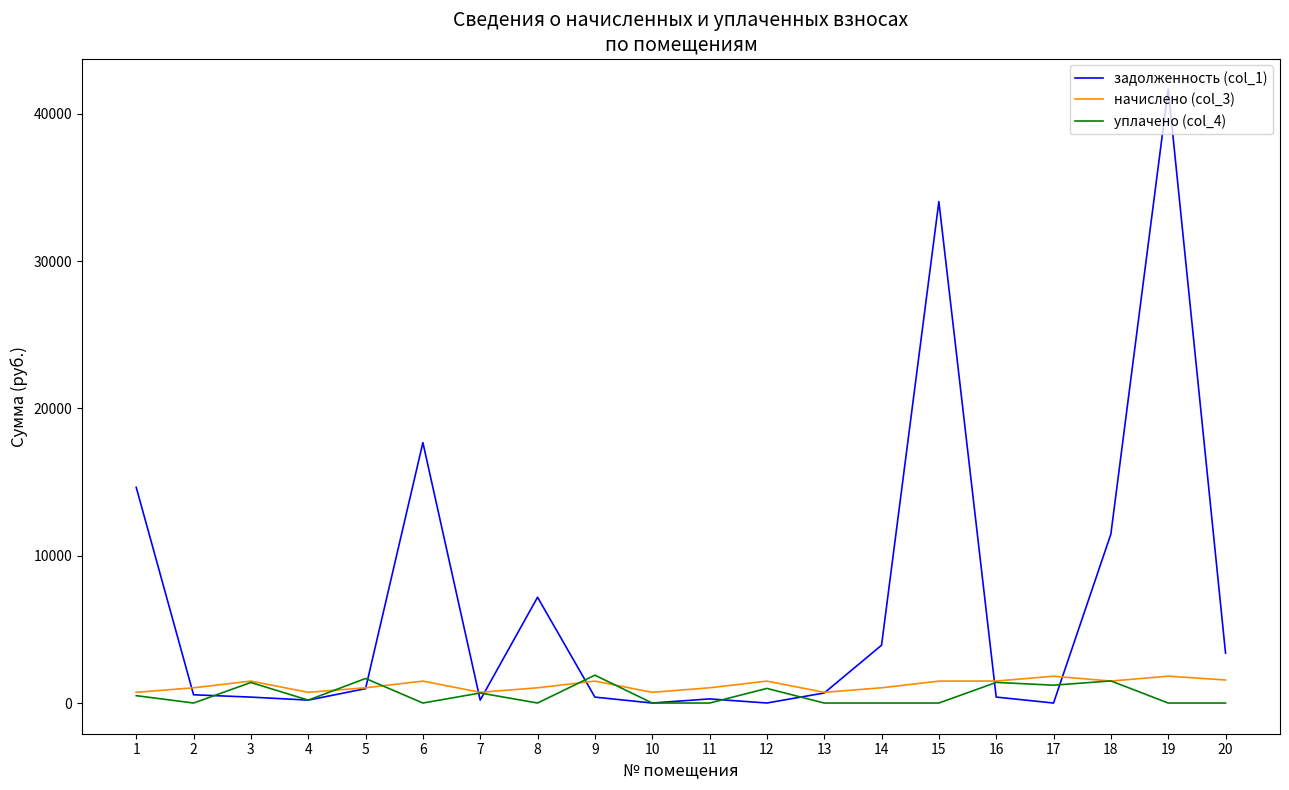

At how many categories does at least one series exceed 393?

20